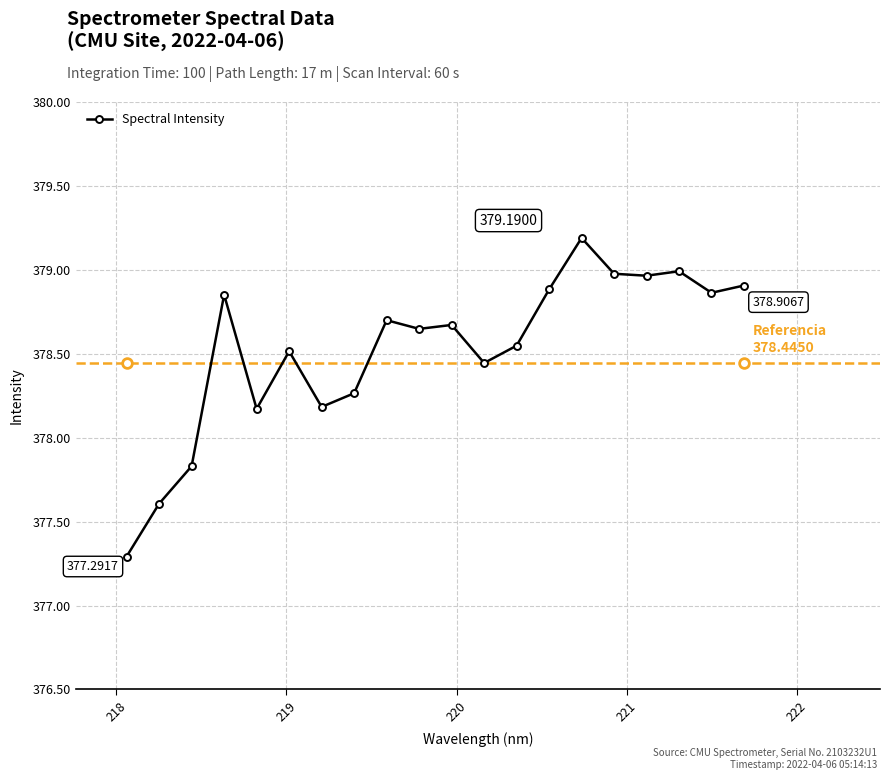

What is the difference between the second highest and second lowest values?

1.4